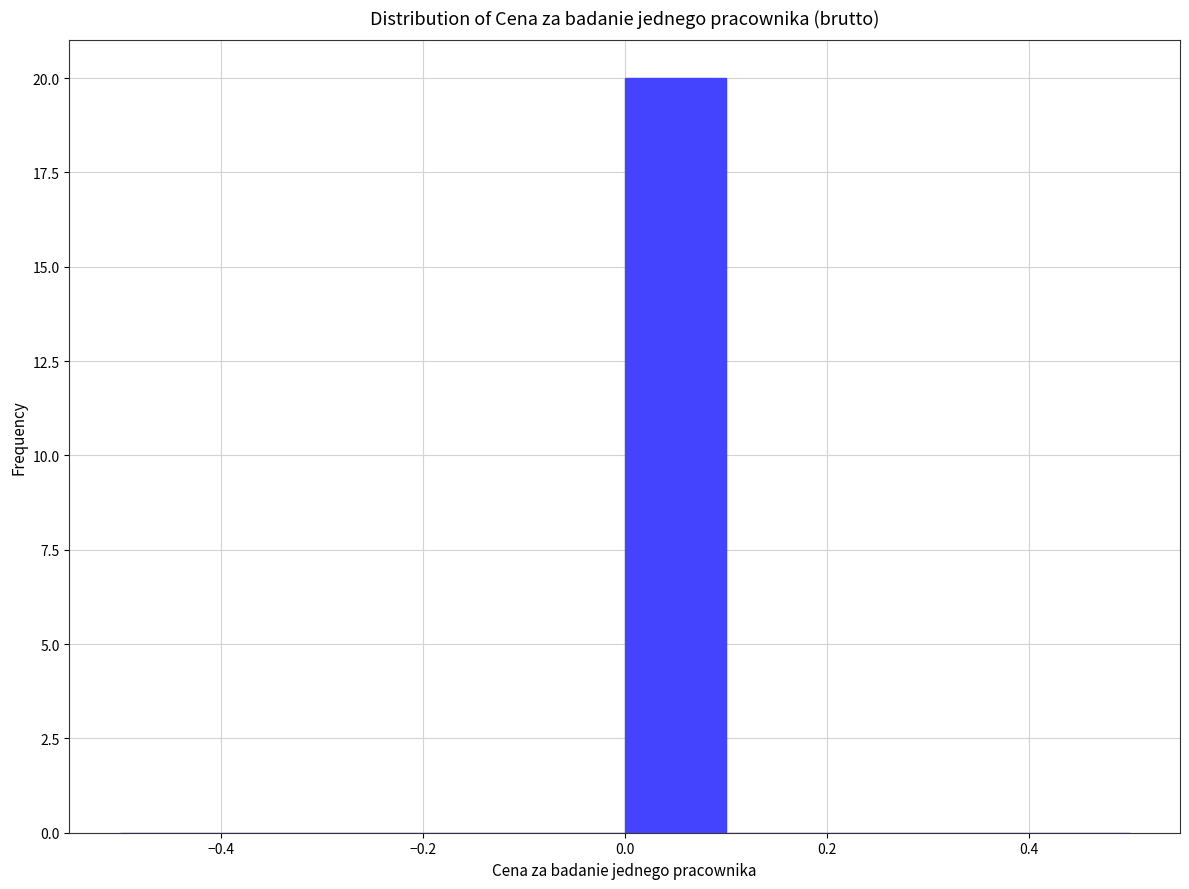

What is the height of the bar covering 0.0 to 0.1 on the x-axis? The values are not printed on the chart, so give them approximately, as read against the axis.

20